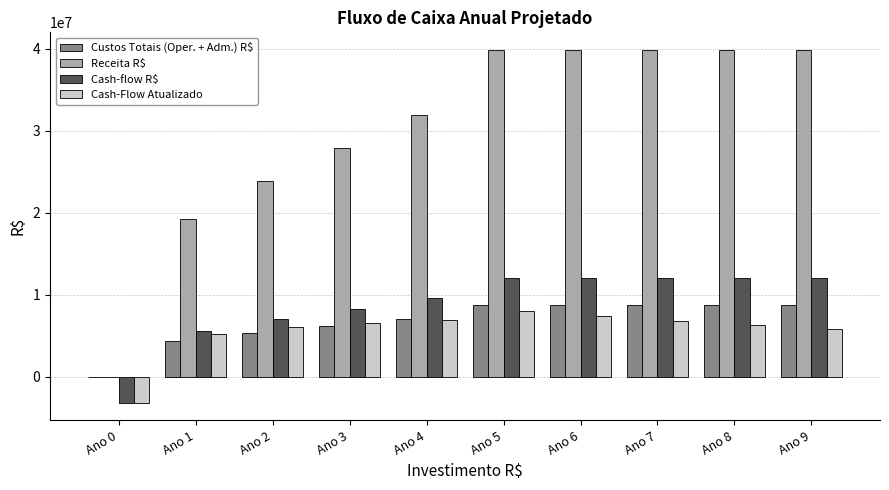

What is the approximate value of Cash-Flow Atualizado at Ano 7?

6790590.1